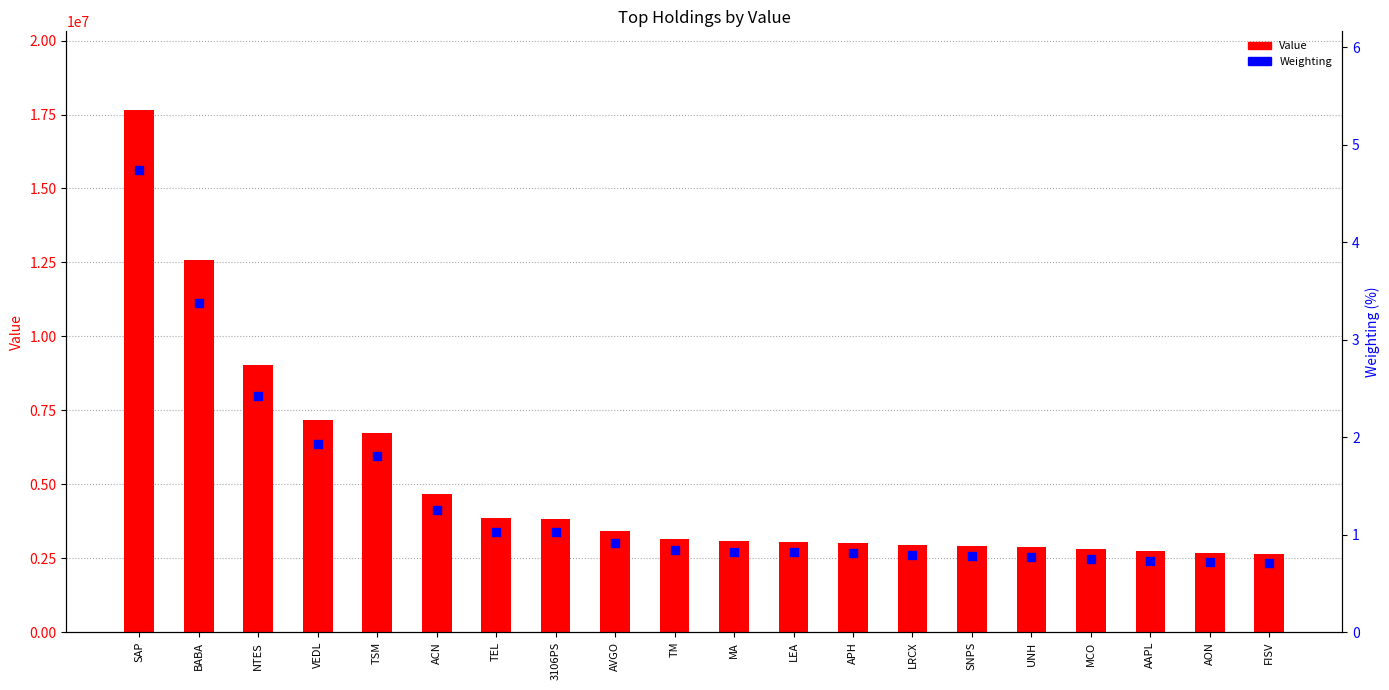

Which series has the largest total across all categories?

Value